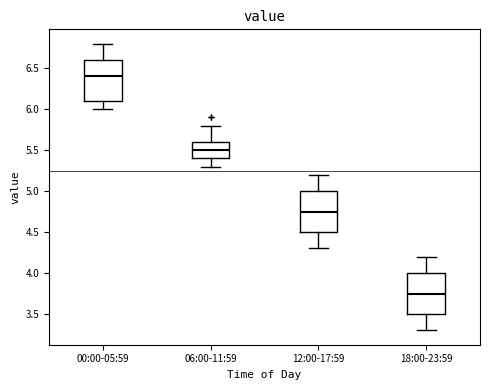

Which box's median line is the lowest?

18:00-23:59